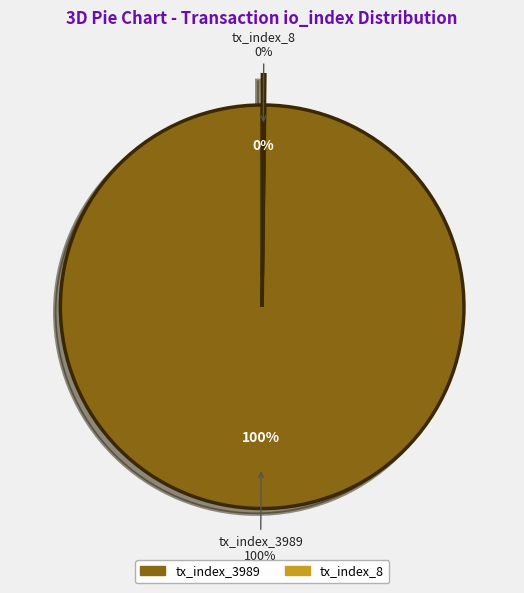

To the nearest percent, what portion does tx_index_3989 represent?

100%